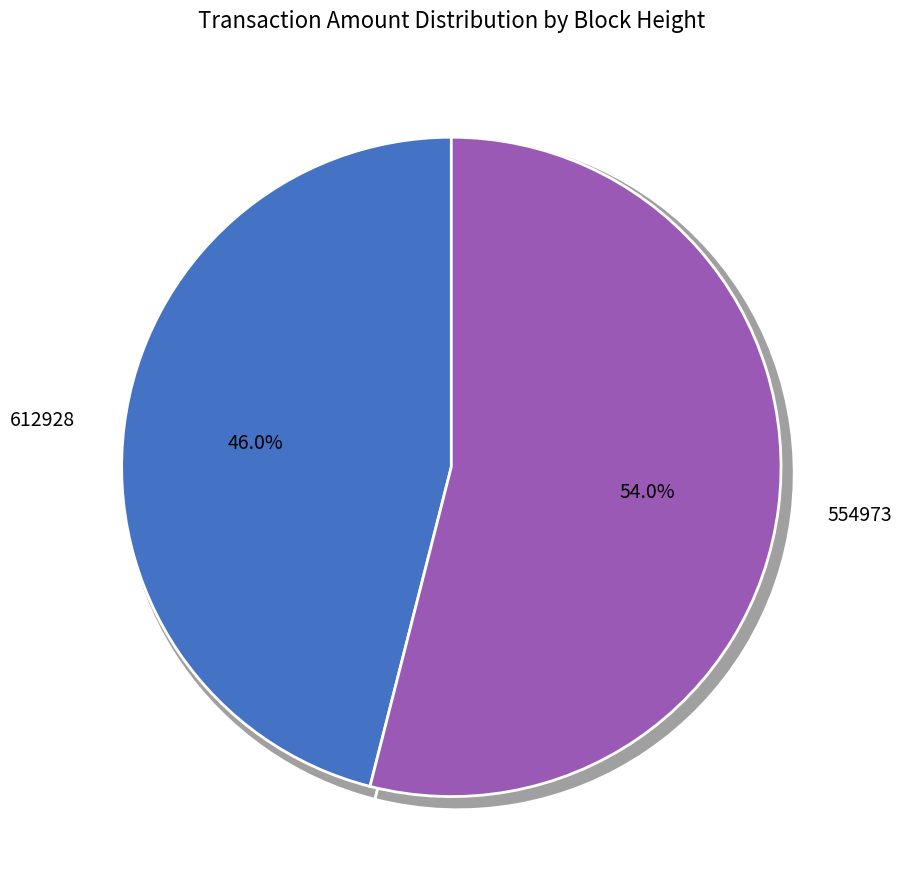

Which has a higher value, 554973 or 612928?

554973